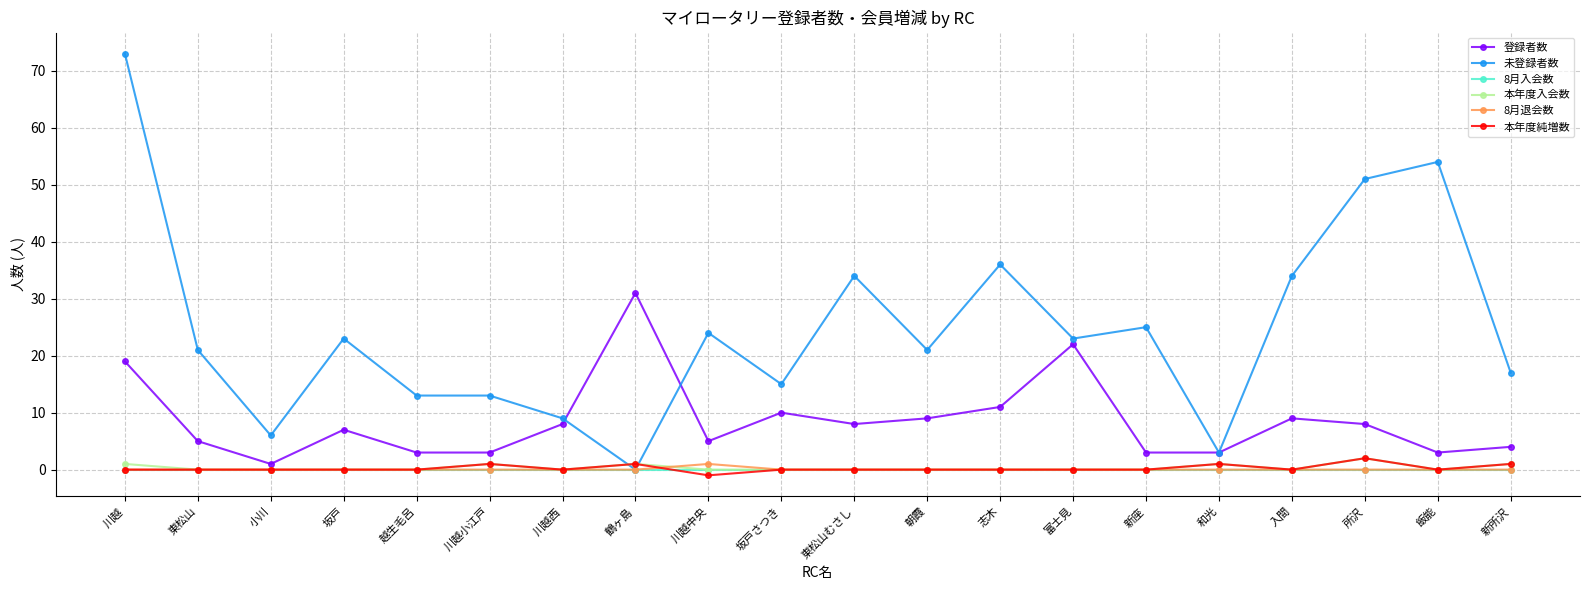

What is the difference between the maximum and minimum values in the 本年度純増数 series?

3